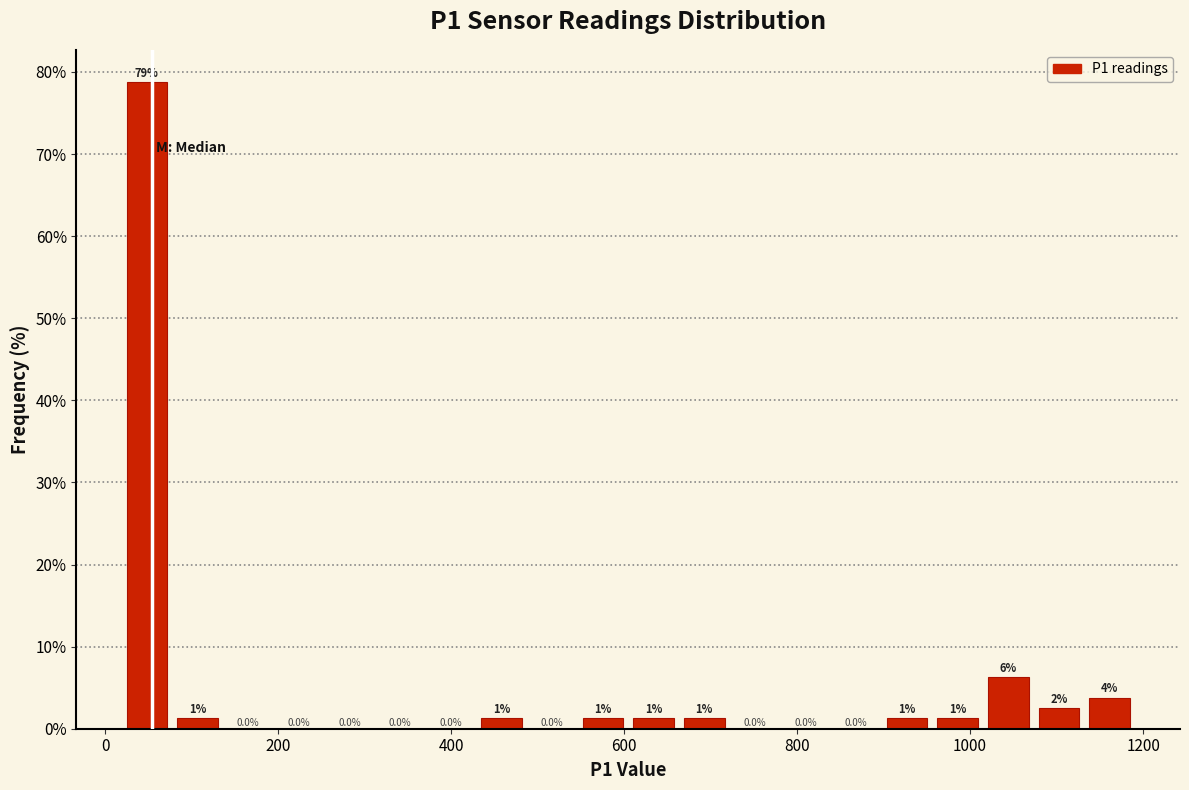

Read against the x-axis, roughly where is the centre of the tallest bar?

40